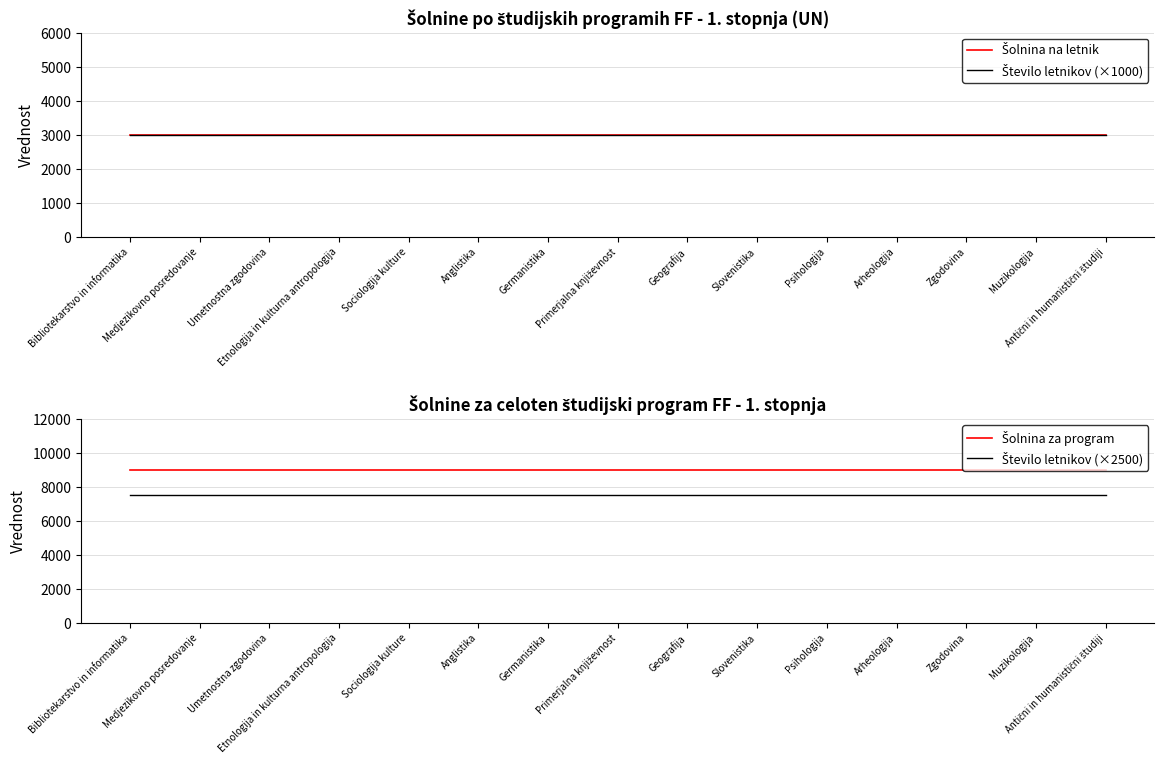

The Šolnina za program series shows 9000 at Muzikologija. True or false?

True